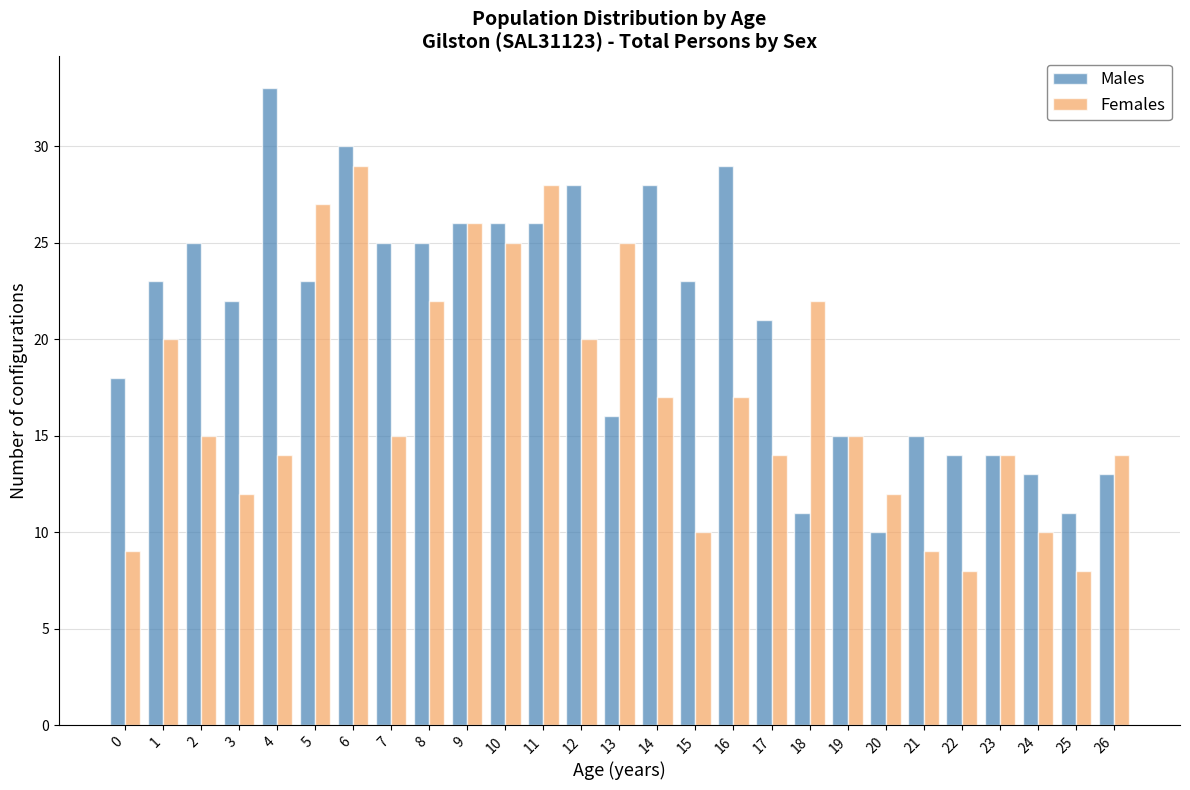

What is the average value of the Females series?

17